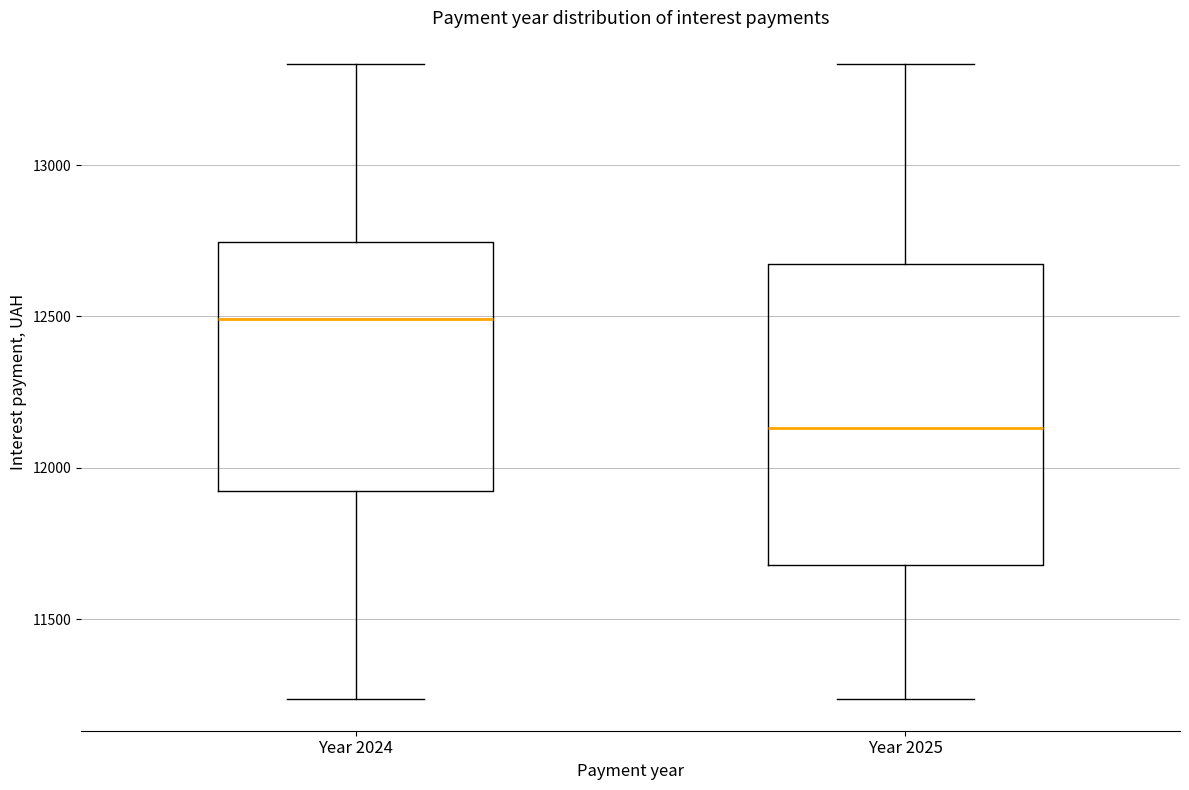

Reading left to right, read every box against the y-axis: the position of its median line, the range the box covers, and the ends of its whiskers. The values are not printed on the chart, so give them approximately, as read against the axis.

Year 2024: median 12500, box 11900 to 12750, whiskers 11250 to 13350
Year 2025: median 12150, box 11700 to 12650, whiskers 11250 to 13350